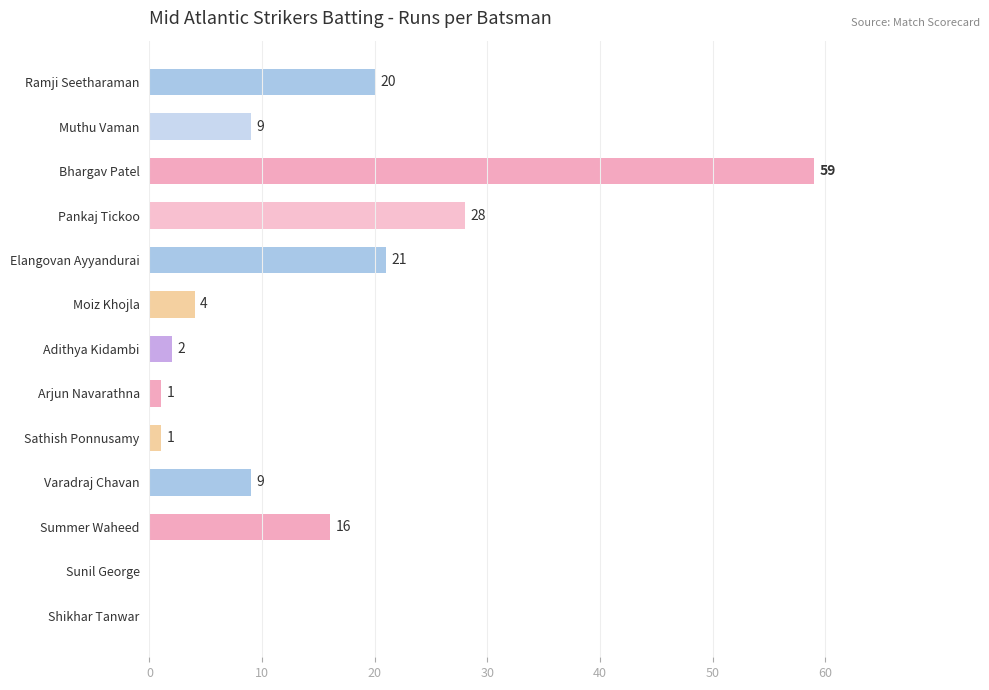

What is the sum of the values at Varadraj Chavan and Pankaj Tickoo?

37